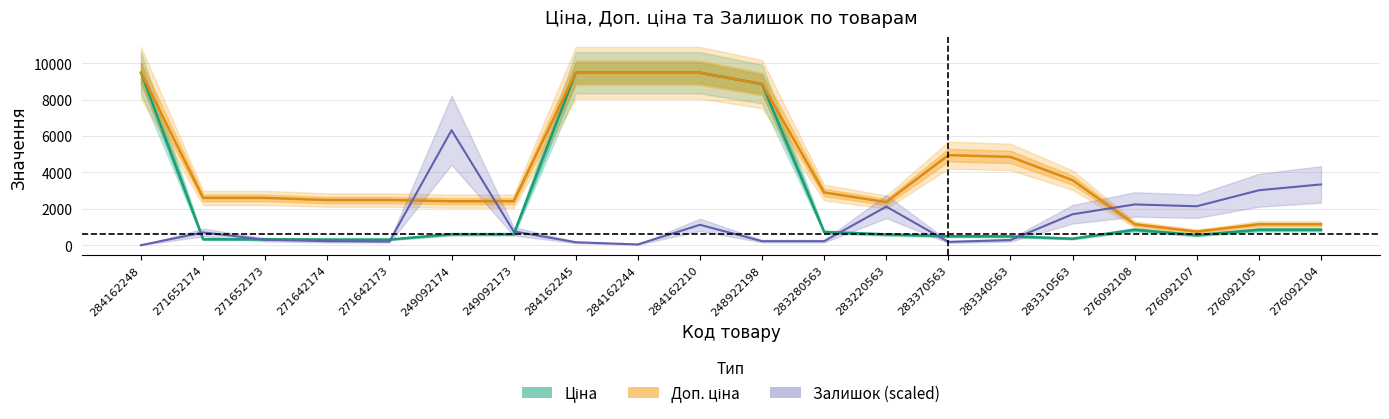

Which series changed the most between 249092173 and 283280563?

Залишок (scaled)